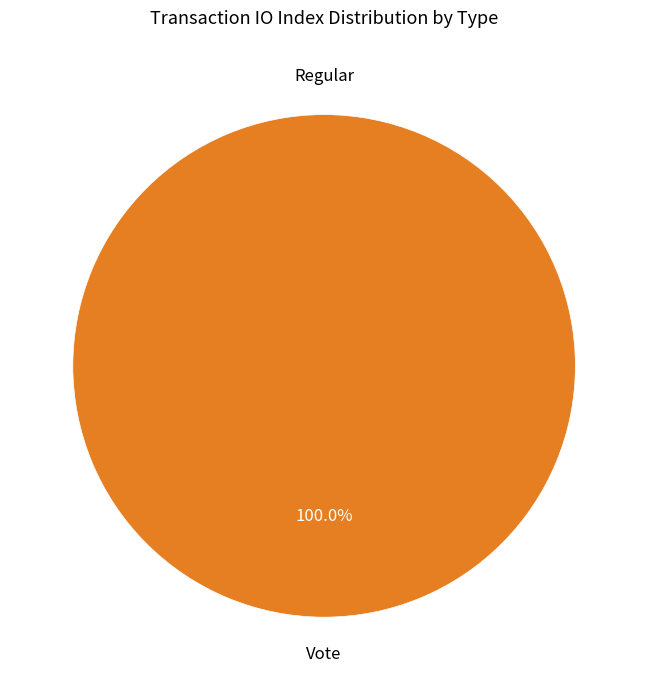

What is the largest slice in the pie chart?

Vote